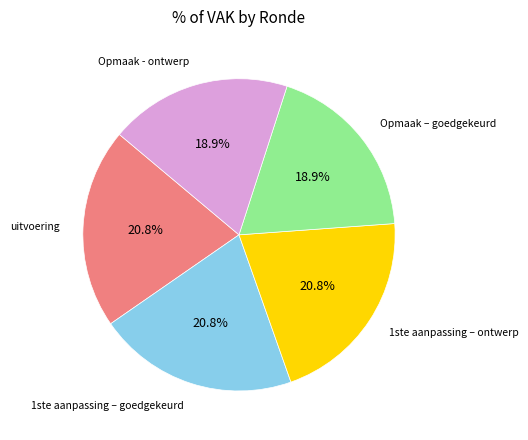

Is there any slice that represents more than half of the pie?

No